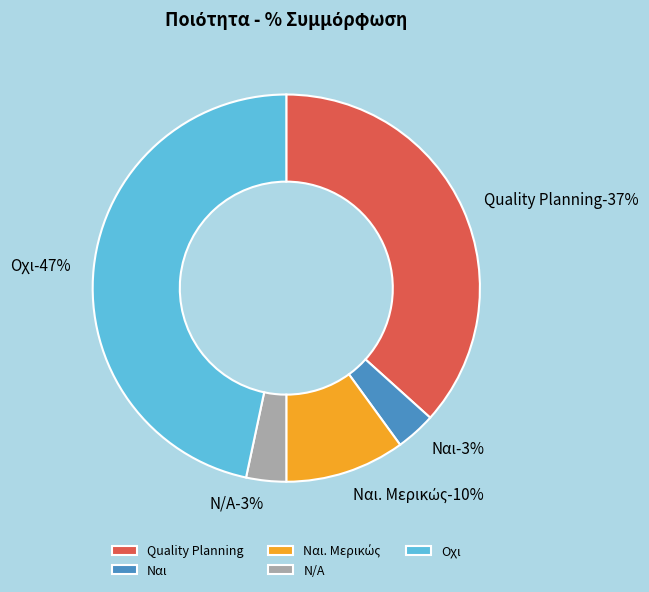

Which has a higher value, N/A or Οχι?

Οχι